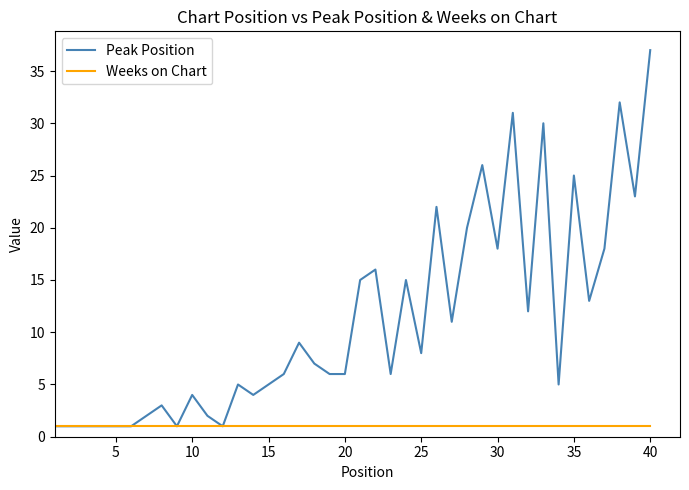

List the series in order of their peak value, lowest first.

Weeks on Chart, Peak Position